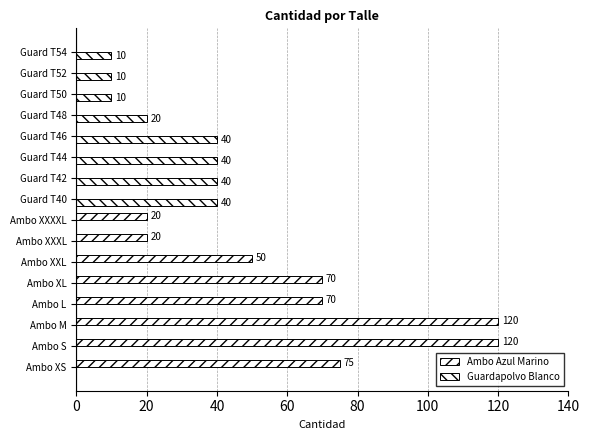

How many values in Guardapolvo Blanco are above zero?

8